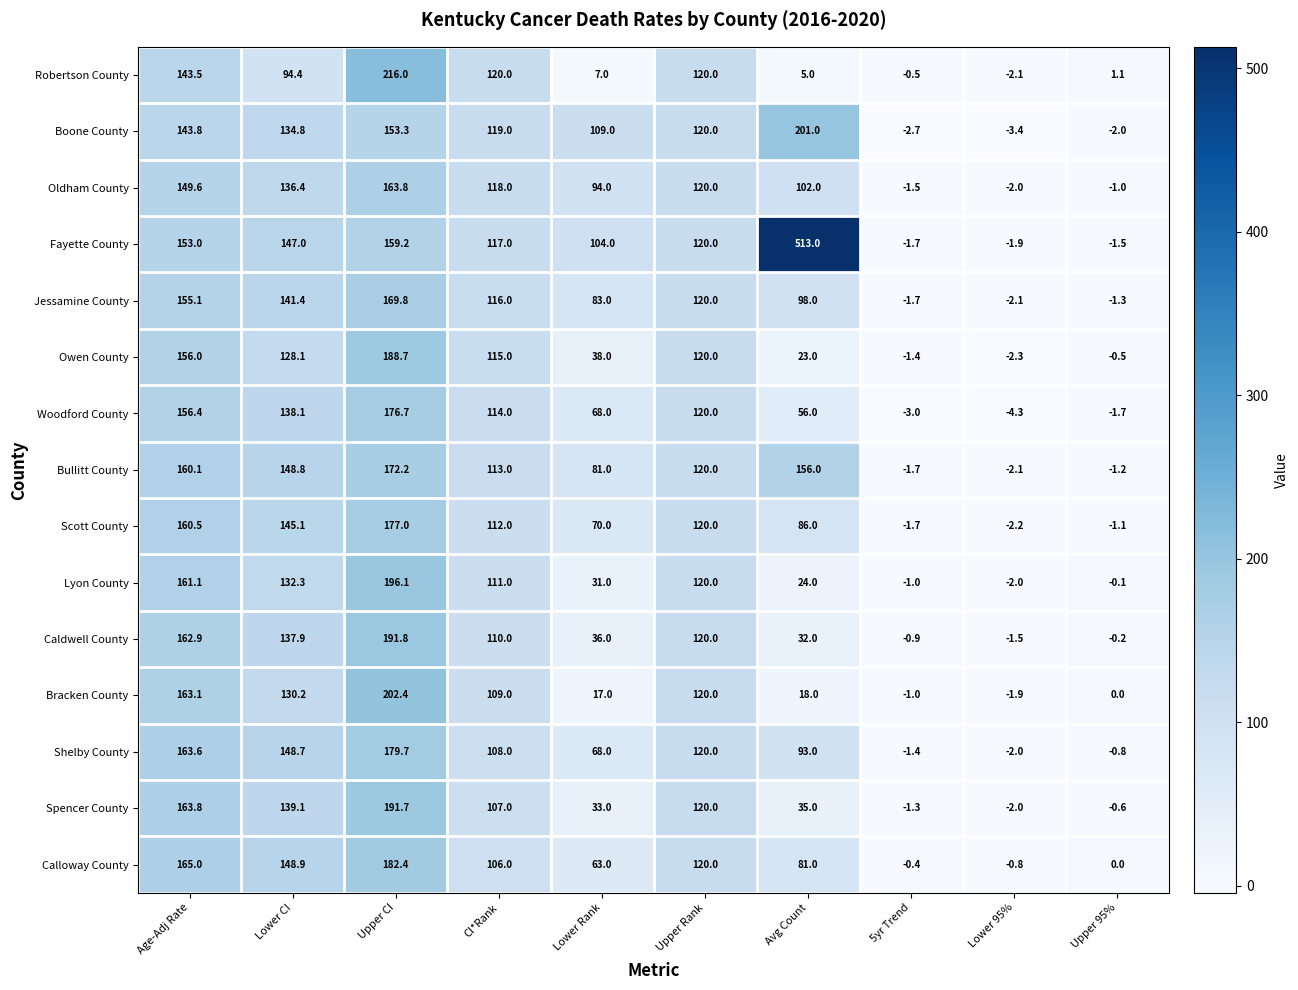

Is the value of Calloway County at 5yr Trend greater than the value of Scott County at Upper Rank?

No